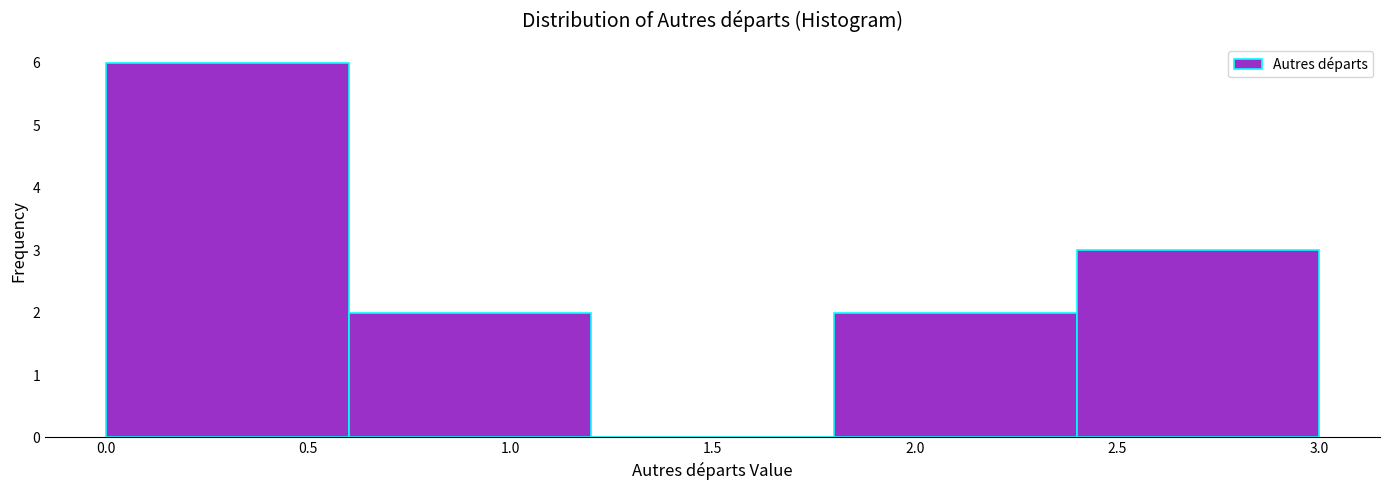

What is the height of the bar covering 1.8 to 2.4 on the x-axis? The values are not printed on the chart, so give them approximately, as read against the axis.

2